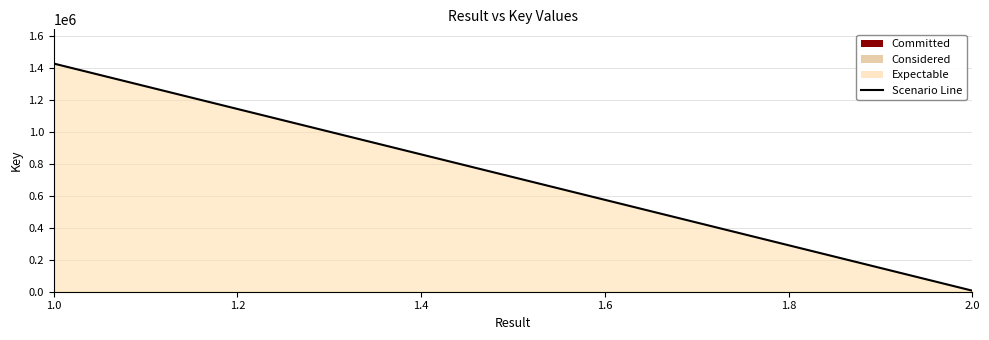

What is the greatest value displayed?

1427426